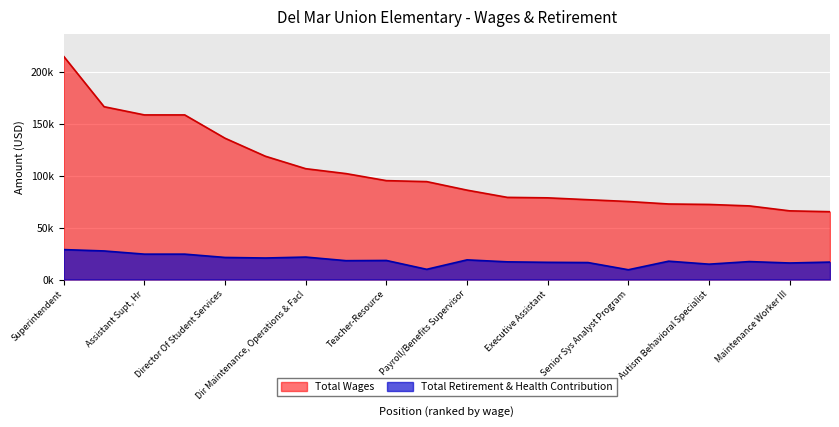

Does the chart display data point markers on the line(s)?

No